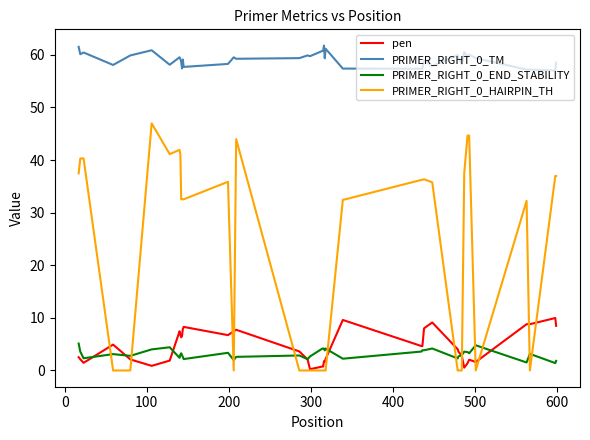

List the series in order of their peak value, highest first.

PRIMER_RIGHT_0_TM, PRIMER_RIGHT_0_HAIRPIN_TH, pen, PRIMER_RIGHT_0_END_STABILITY